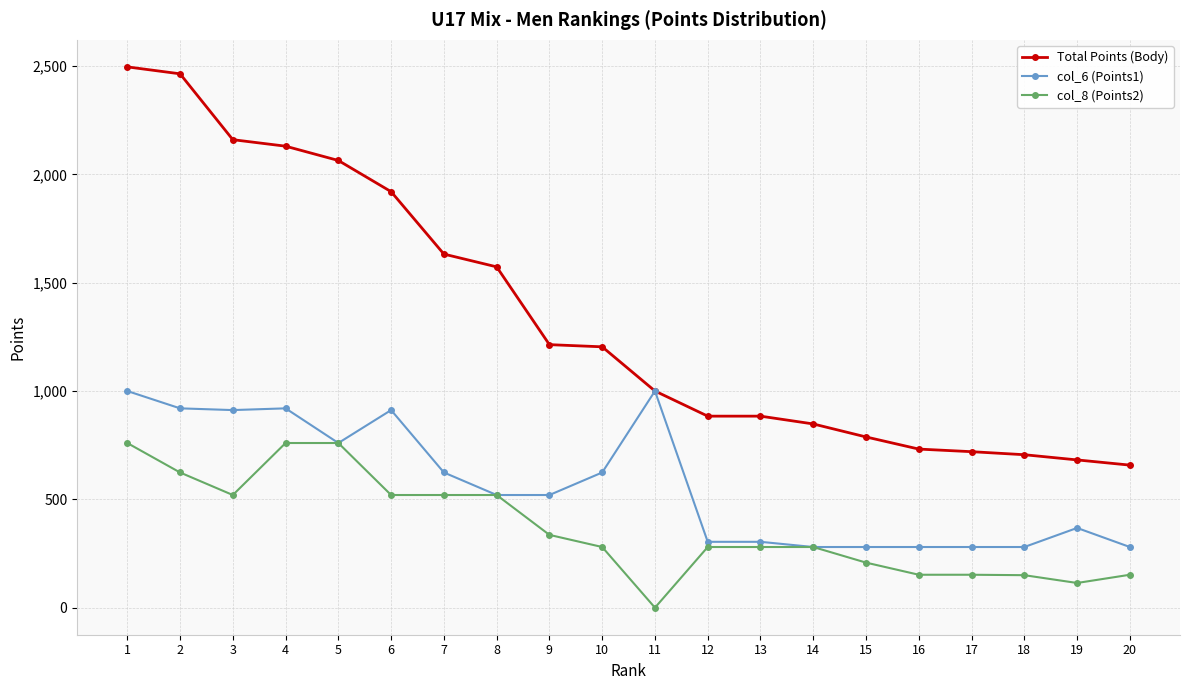

What are all the series names shown in the legend?

Total Points (Body), col_6 (Points1), col_8 (Points2)